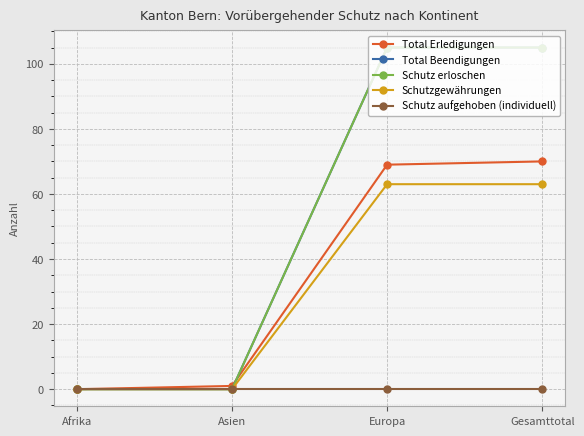

Does the chart display data point markers on the line(s)?

Yes